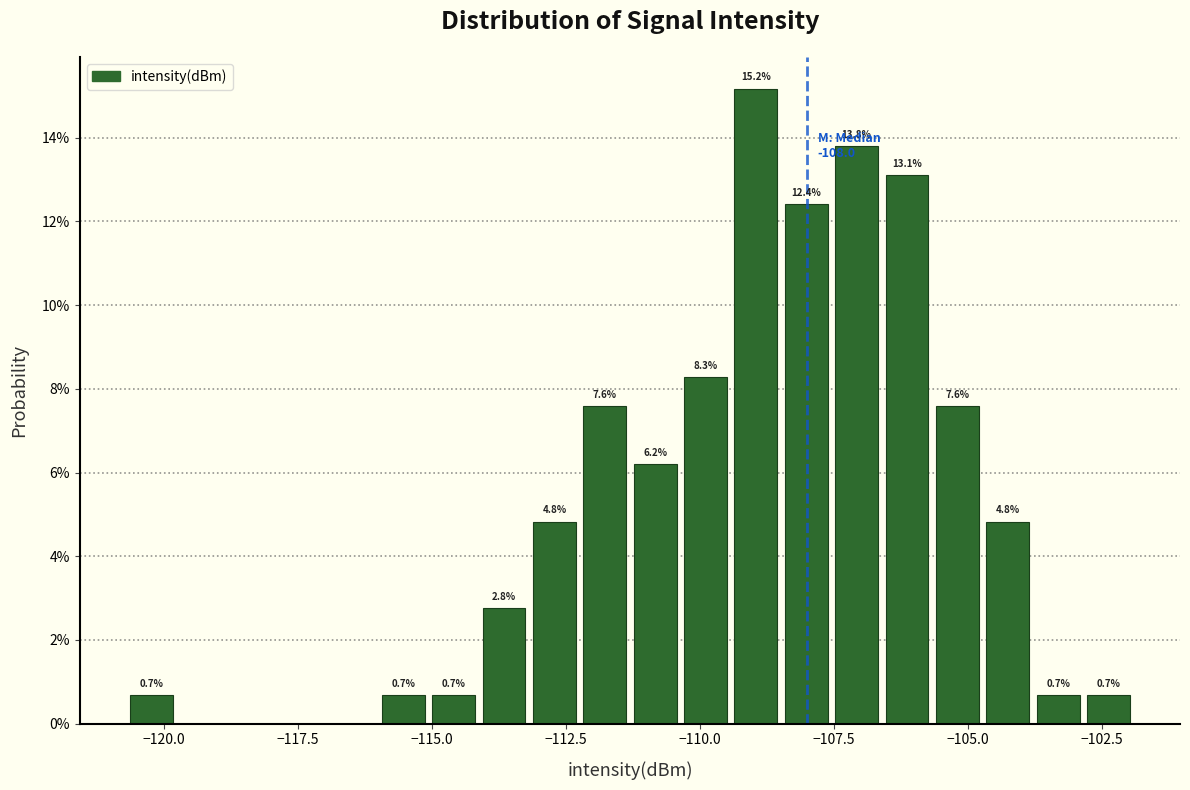

Read against the x-axis, roughly where is the centre of the tallest bar?

-109.0